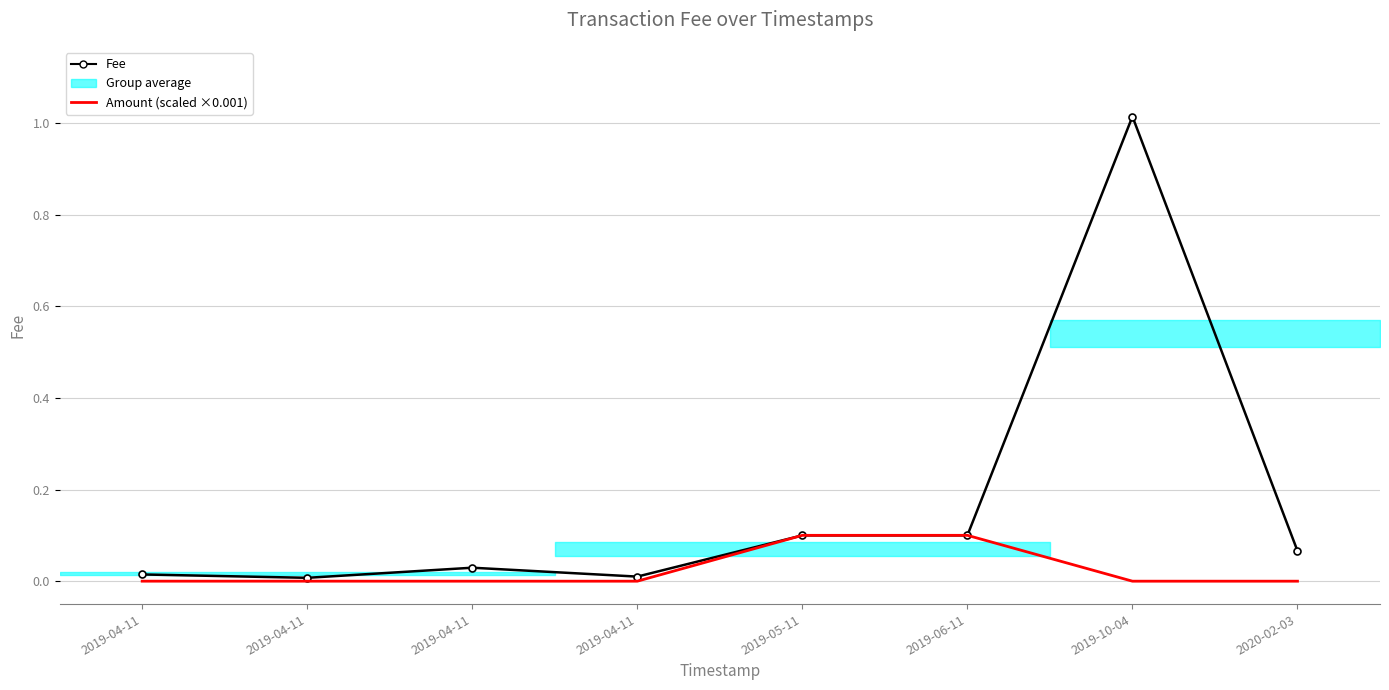

Is this an area chart (filled region under the line)?

No